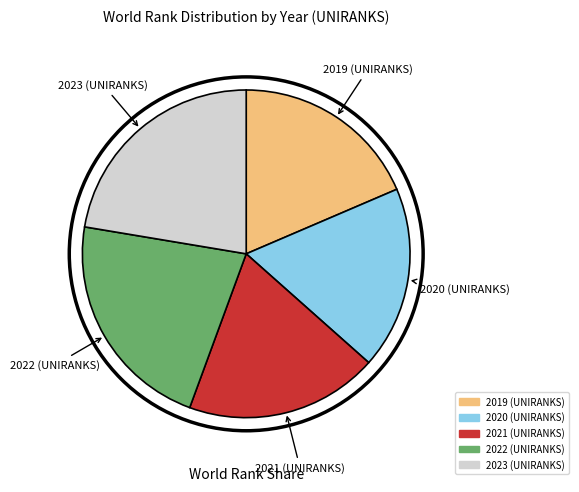

Is the sum of 2021 (UNIRANKS) and 2023 (UNIRANKS) greater than half?

No